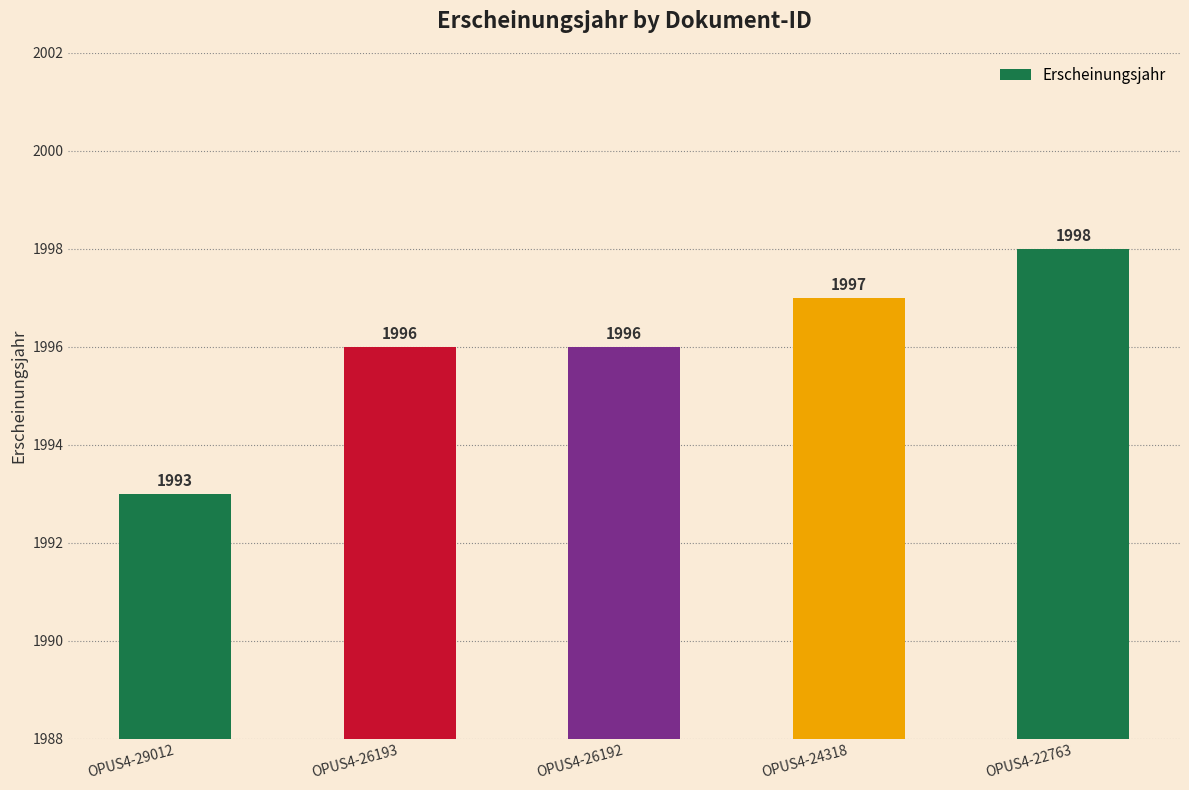

What is the sum of all values?

9980